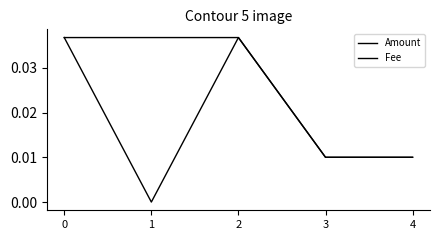

How many lines are shown in the chart?

2